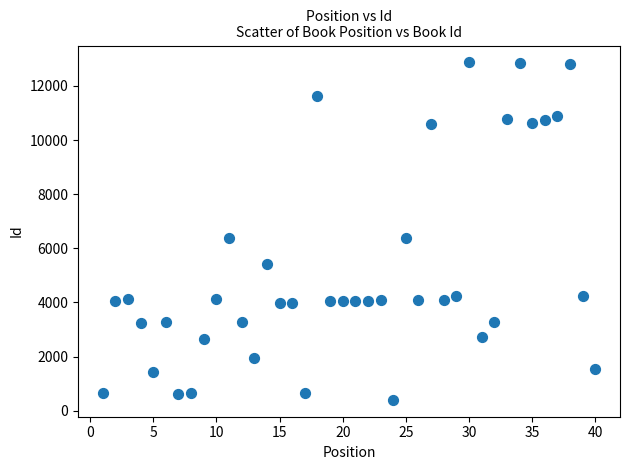

What is the range of Y values (max minus min)?

12473